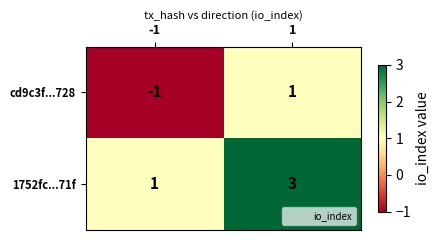

What is the sum of all 1752fc...71f values?

4